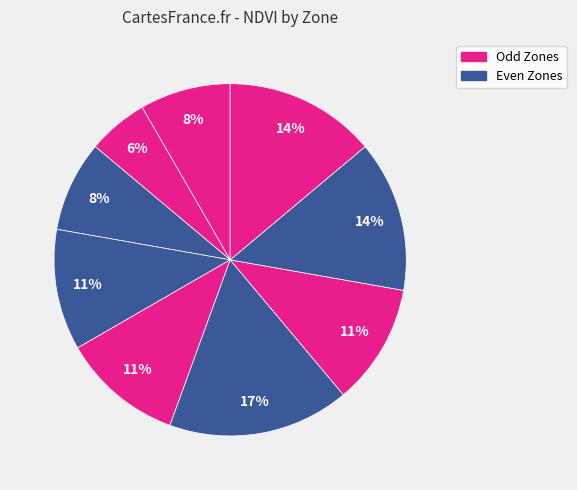

Count the number of slices in the pie.

9